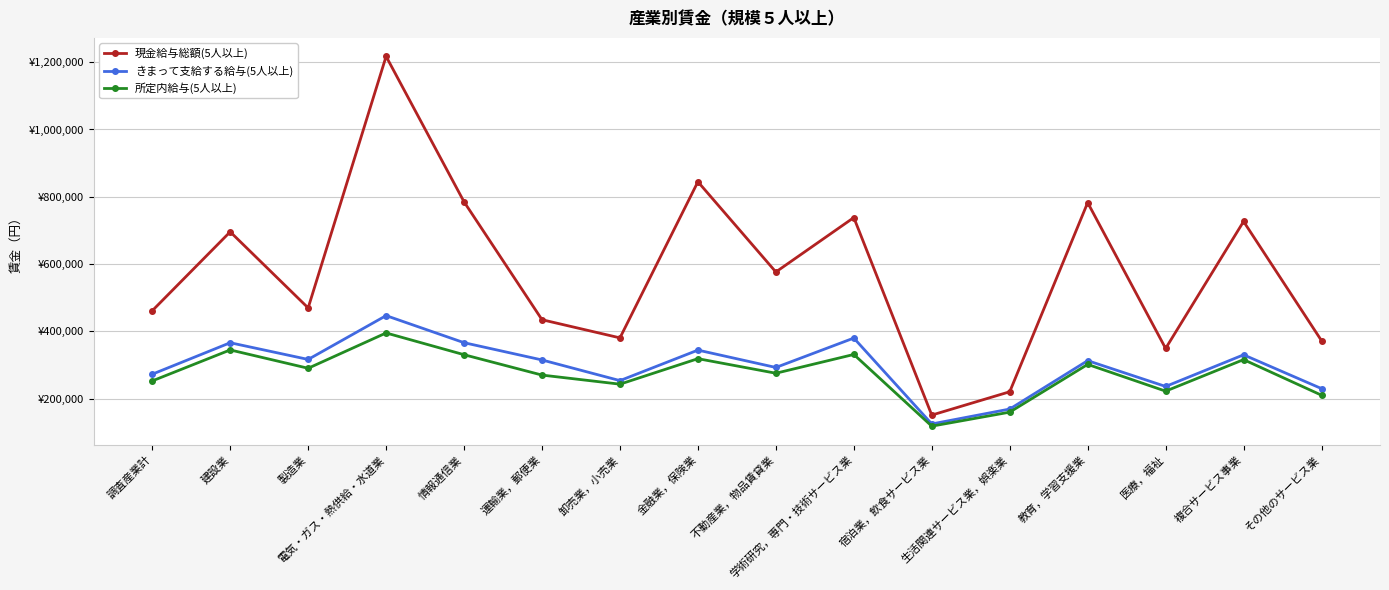

Which series has the largest total across all categories?

現金給与総額(5人以上)